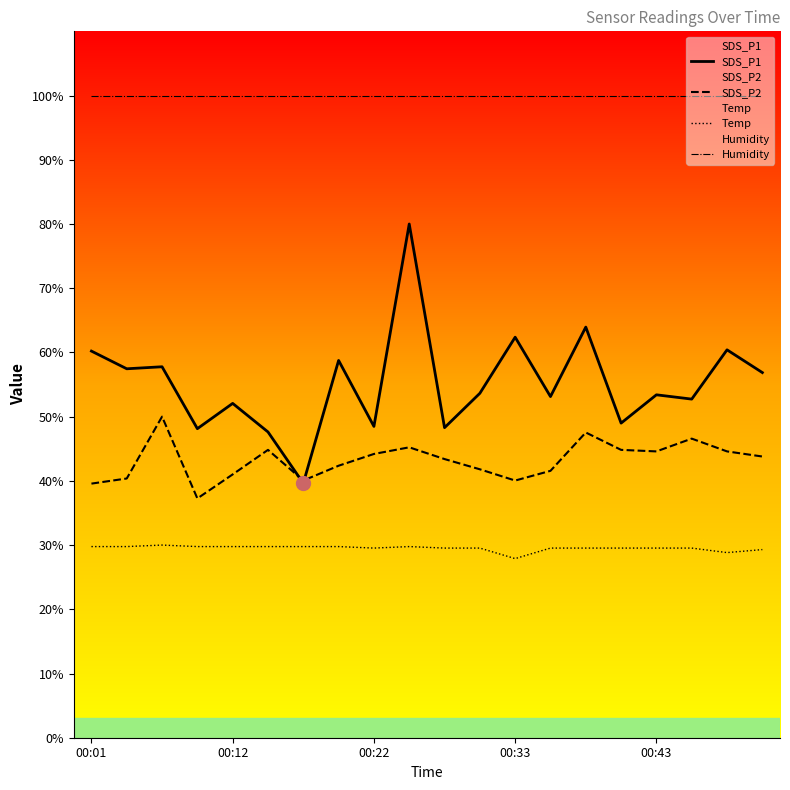

List the series in order of their overall mean, highest first.

Humidity, SDS_P1, SDS_P2, Temp